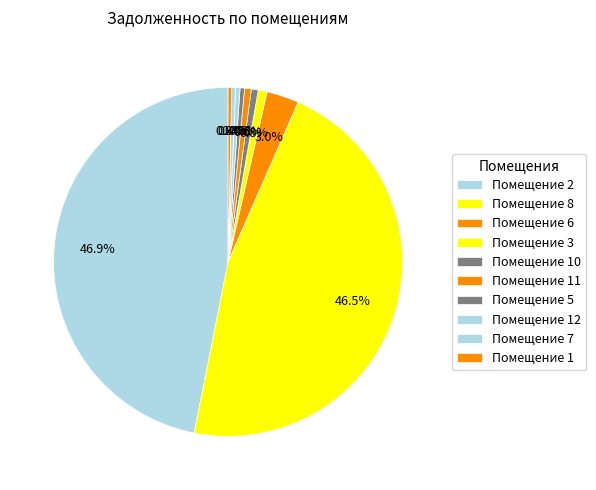

How many slices are in this pie chart?

10